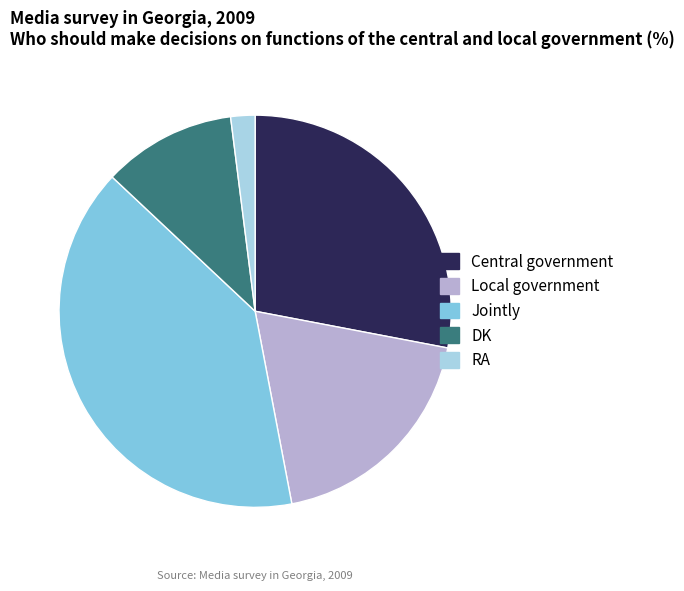

Which slice is the largest?

Jointly